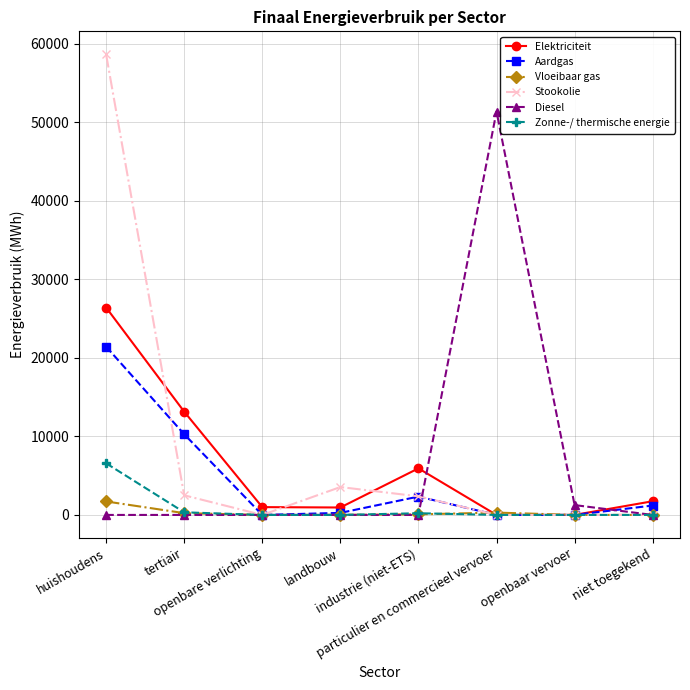

List the series in order of their peak value, lowest first.

Vloeibaar gas, Zonne-/ thermische energie, Aardgas, Elektriciteit, Diesel, Stookolie